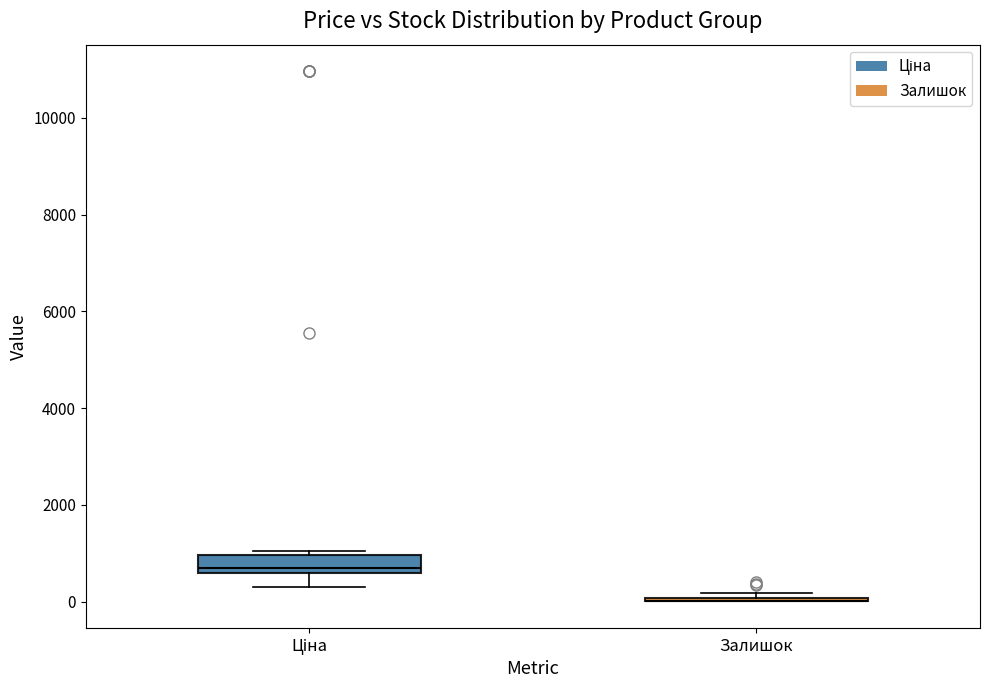

Where is the upper edge of the box for Ціна on the y-axis? The values are not printed on the chart, so give them approximately, as read against the axis.

1000